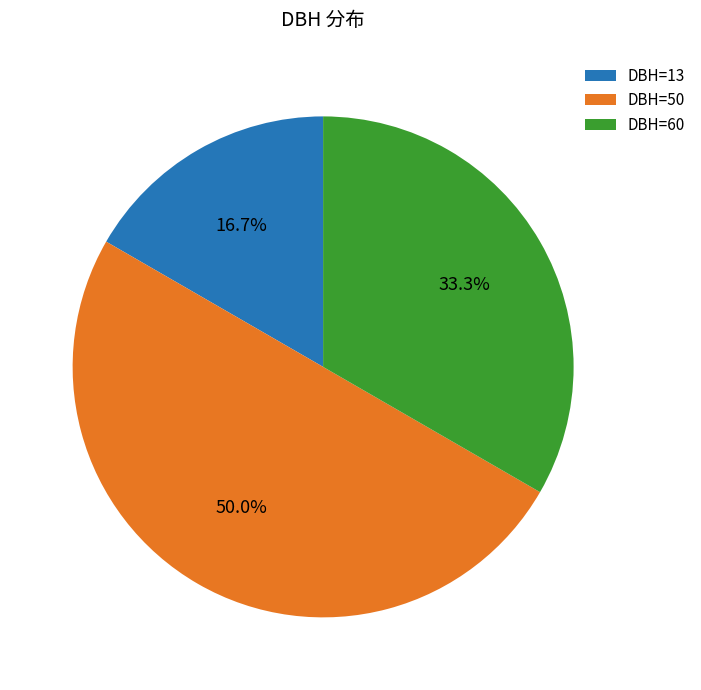

What is the total percentage of DBH=13 and DBH=60?

50.0%